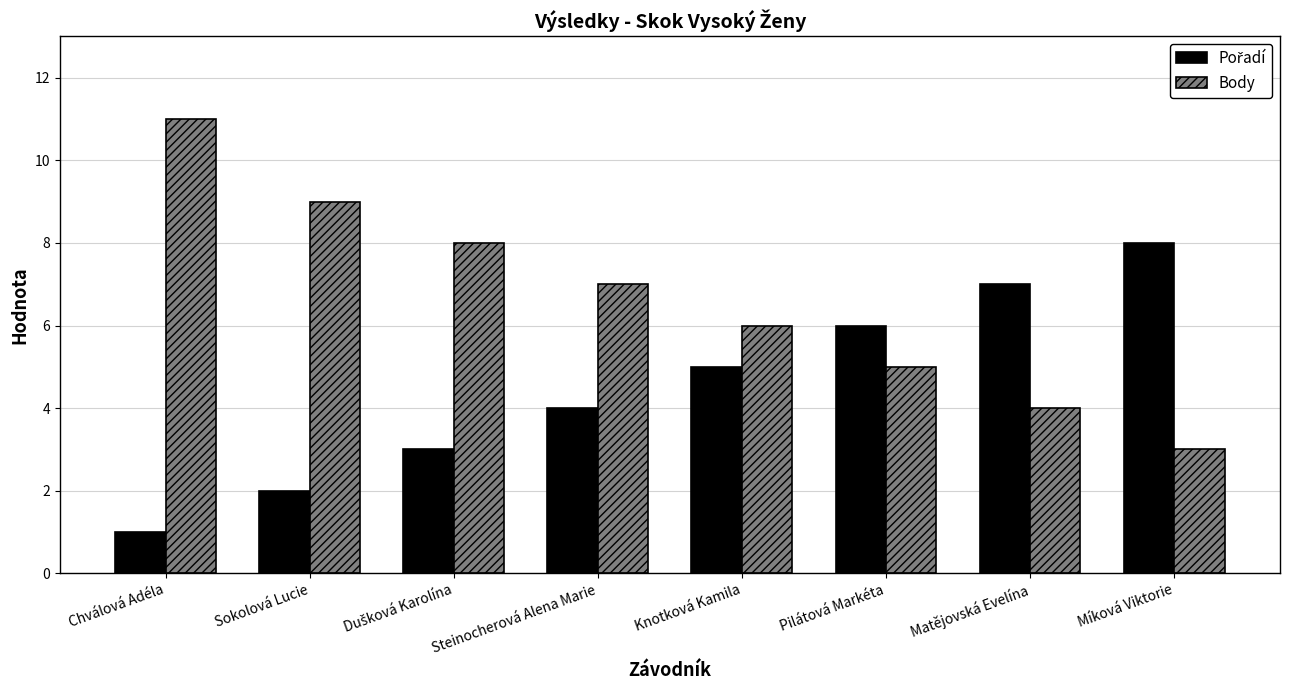

How many bars are there in each group?

2